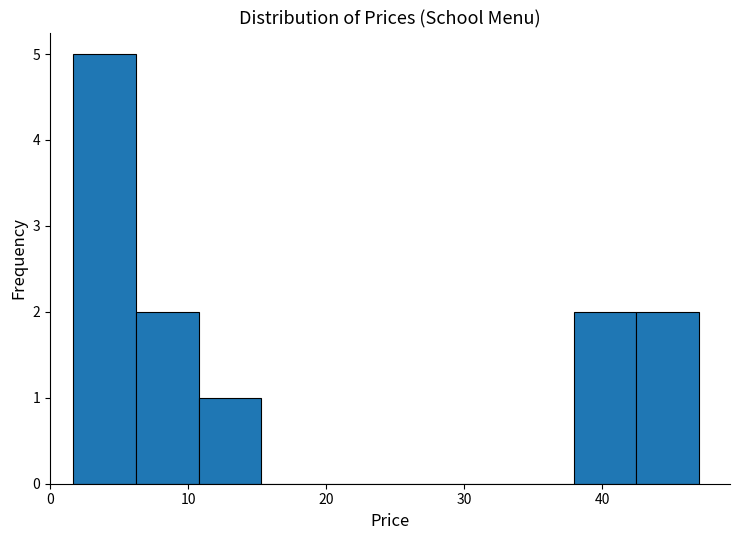

Reading left to right, transcribe this chart: for each bar, give the range it covers on the x-axis and its height. Neither the bar edges nor the heights are printed on the chart, so give them approximately, as read against the axes.

2 to 6: 5
6 to 11: 2
11 to 15: 1
15 to 20: 0
20 to 24: 0
24 to 29: 0
29 to 33: 0
33 to 38: 0
38 to 42: 2
42 to 47: 2